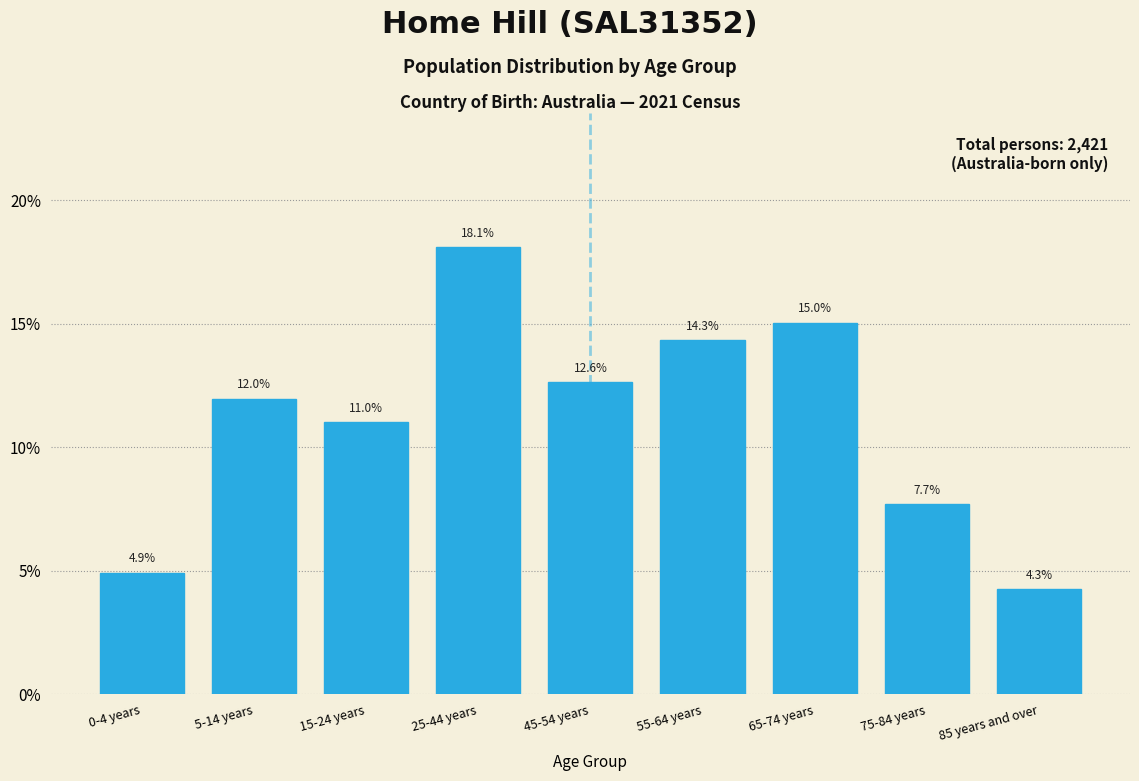

Reading right to left, transcribe all the data shown in this chart.

85 years and over=4.3	75-84 years=7.7	65-74 years=15.0	55-64 years=14.3	45-54 years=12.6	25-44 years=18.1	15-24 years=11.0	5-14 years=12.0	0-4 years=4.9